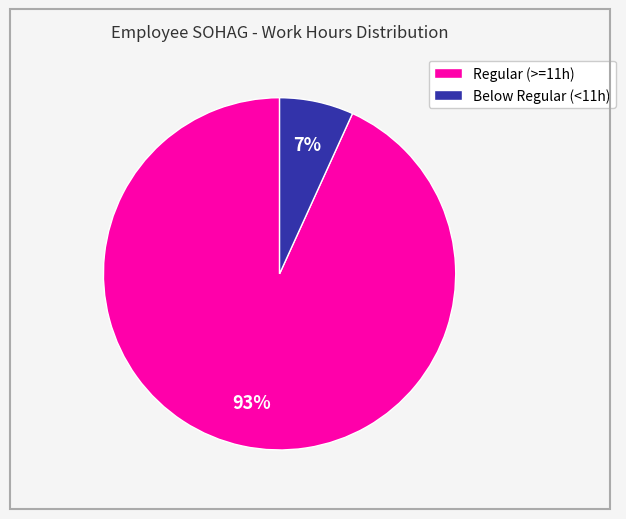

Count the number of slices in the pie.

2